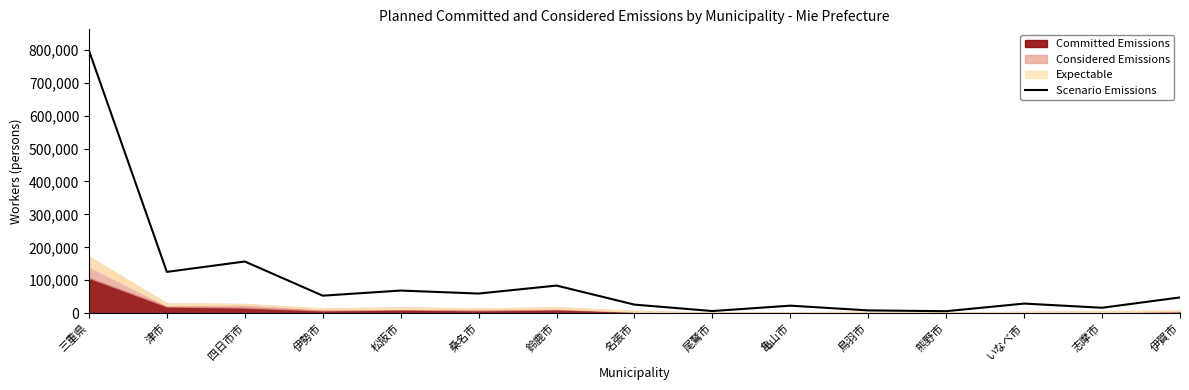

True or false: the data shows 166018 at 津市.

False